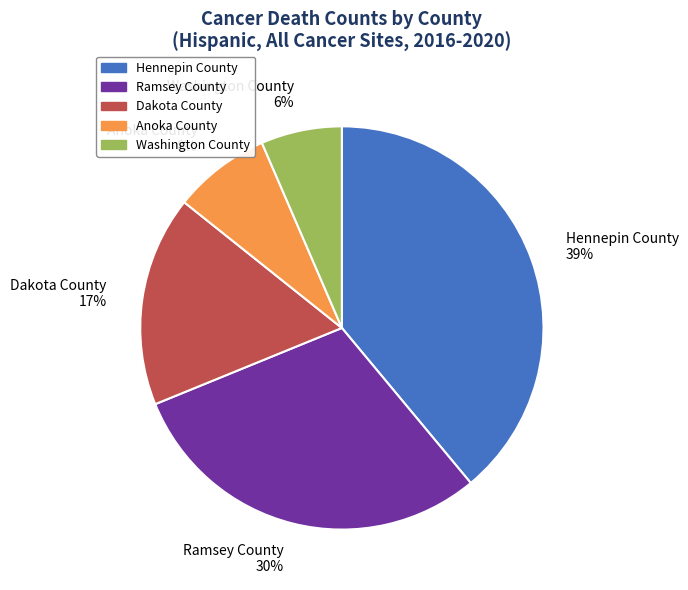

Which slice is the largest?

Hennepin County